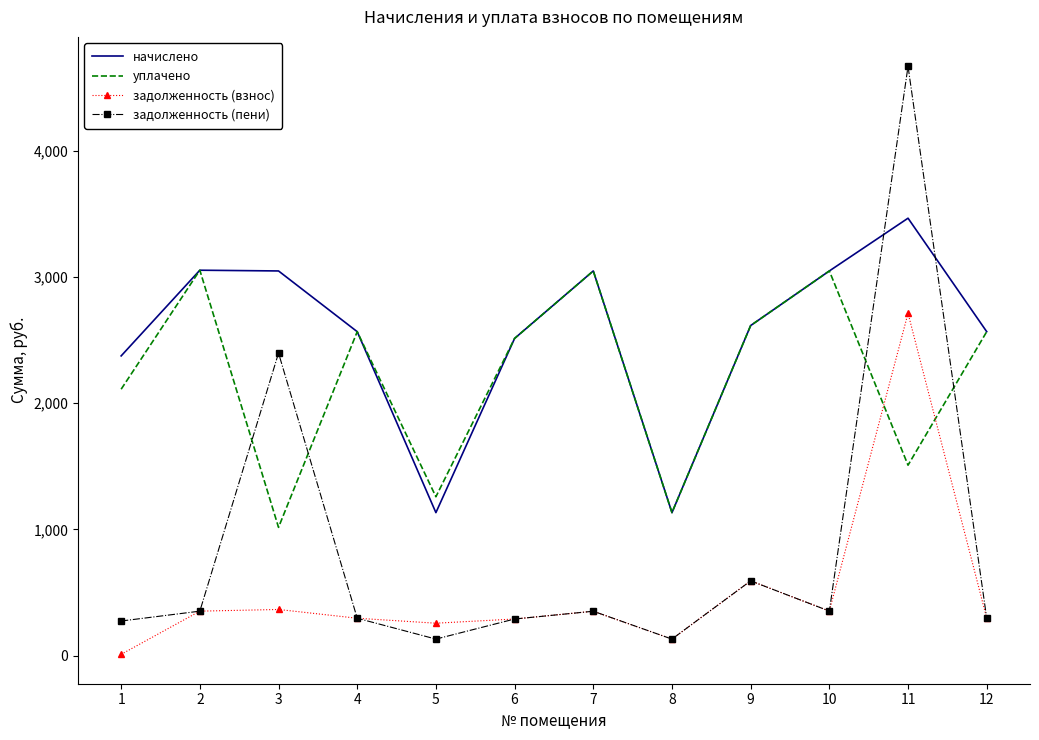

Between 5 and 9, which series saw the biggest shift?

начислено